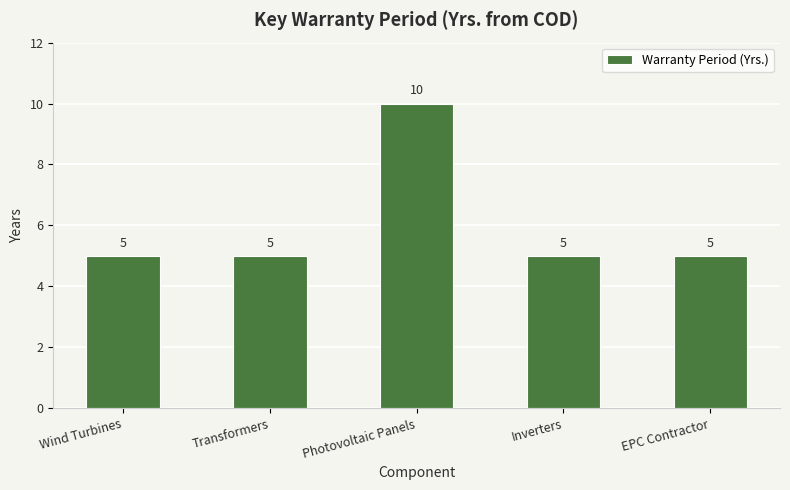

Read the value at Inverters.

5